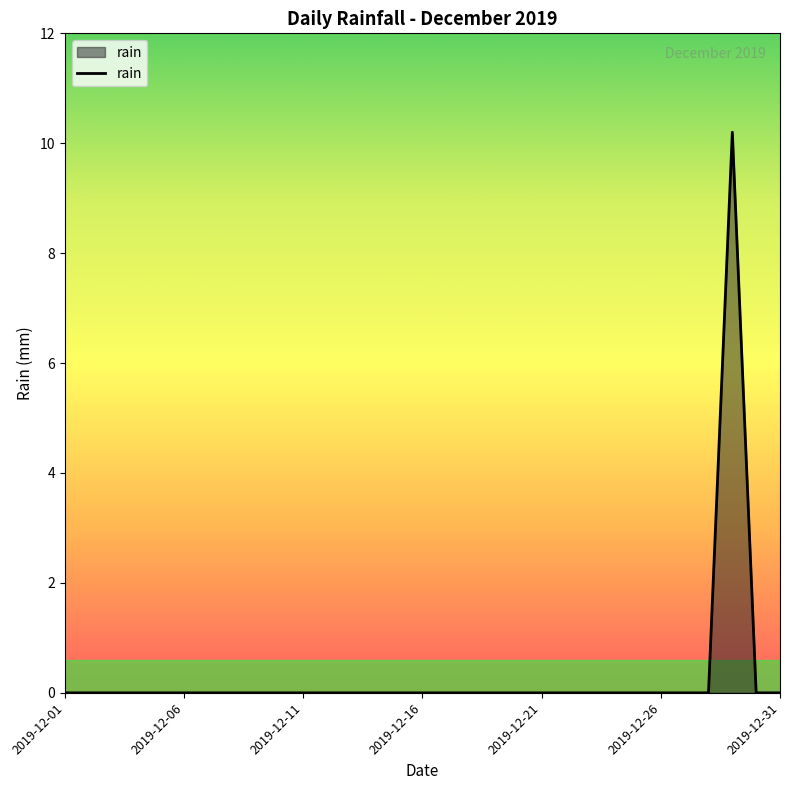

Does the chart have visible grid lines?

No